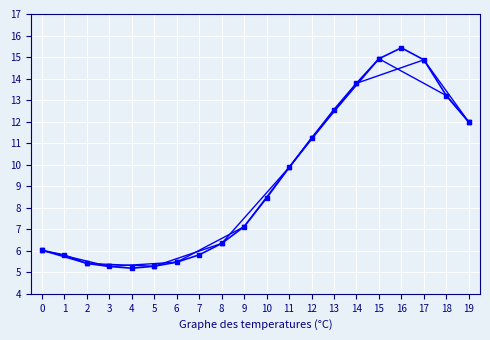

Is it true that the value at 0 is 6.0?

True